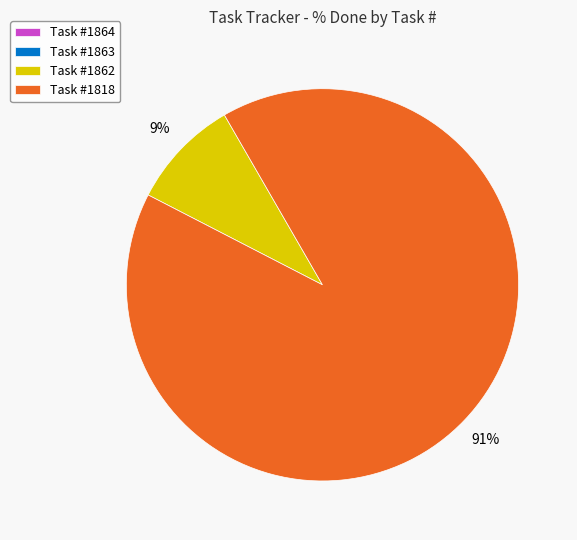

To the nearest percent, what is the difference between the largest and smallest slice percentages?

91%